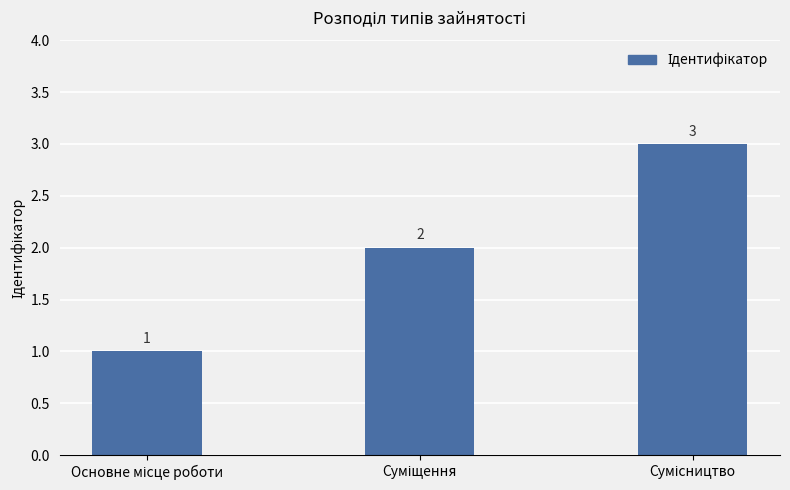

Count the values in the range 1 to 3.

3